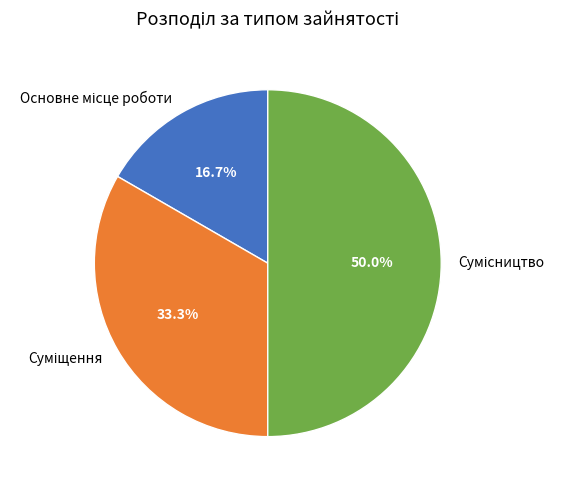

Count the number of slices in the pie.

3